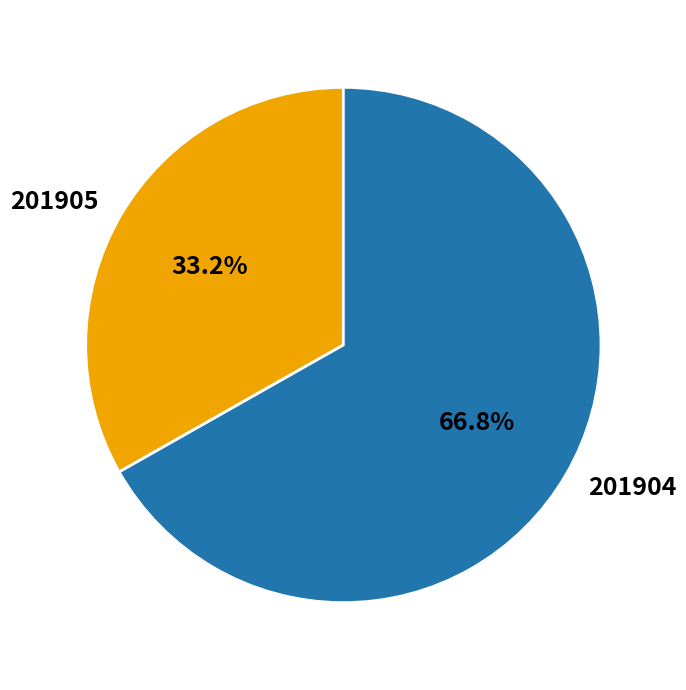

Combined, what portion of the pie is 201904 and 201905?

100.0%